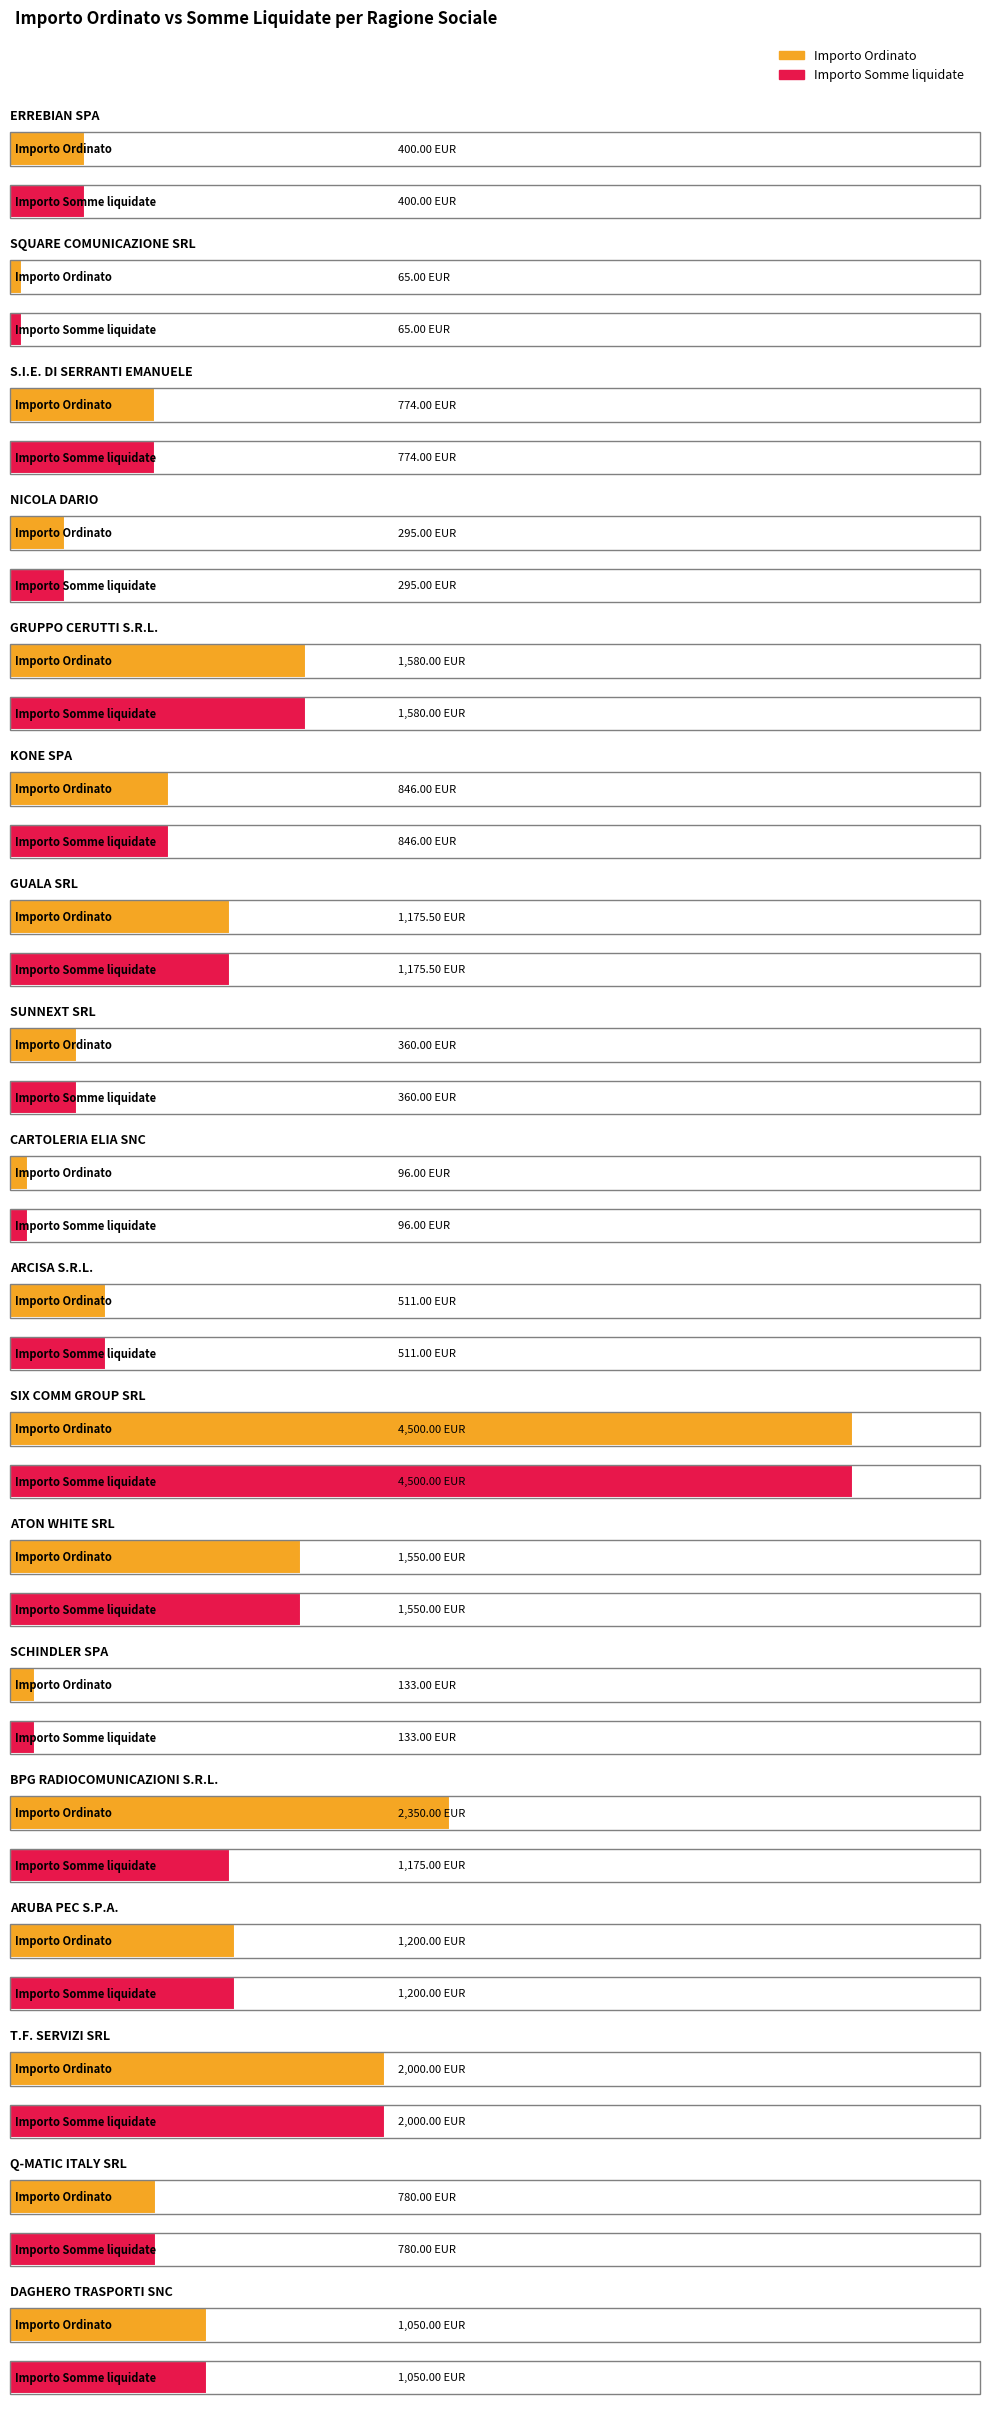

What is the label of the 15th bar from the right?

NICOLA DARIO